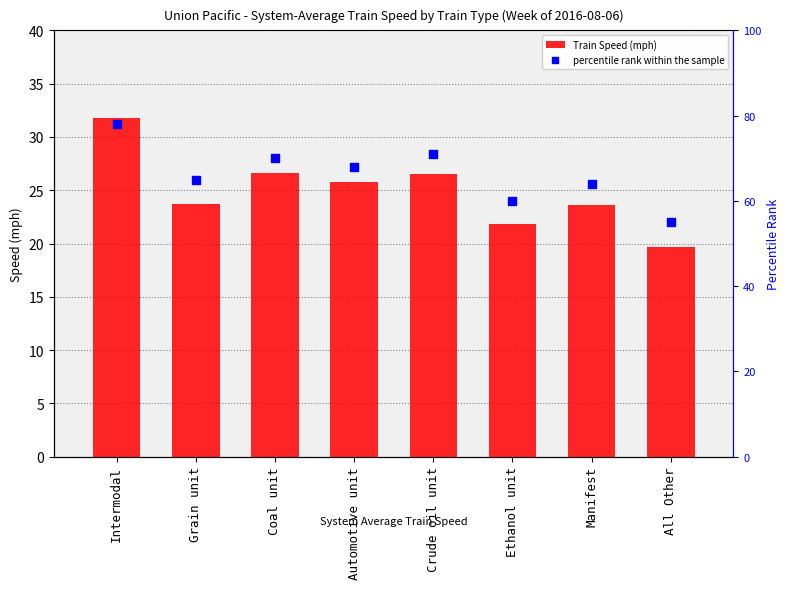

At how many categories does at least one series exceed 21?

8